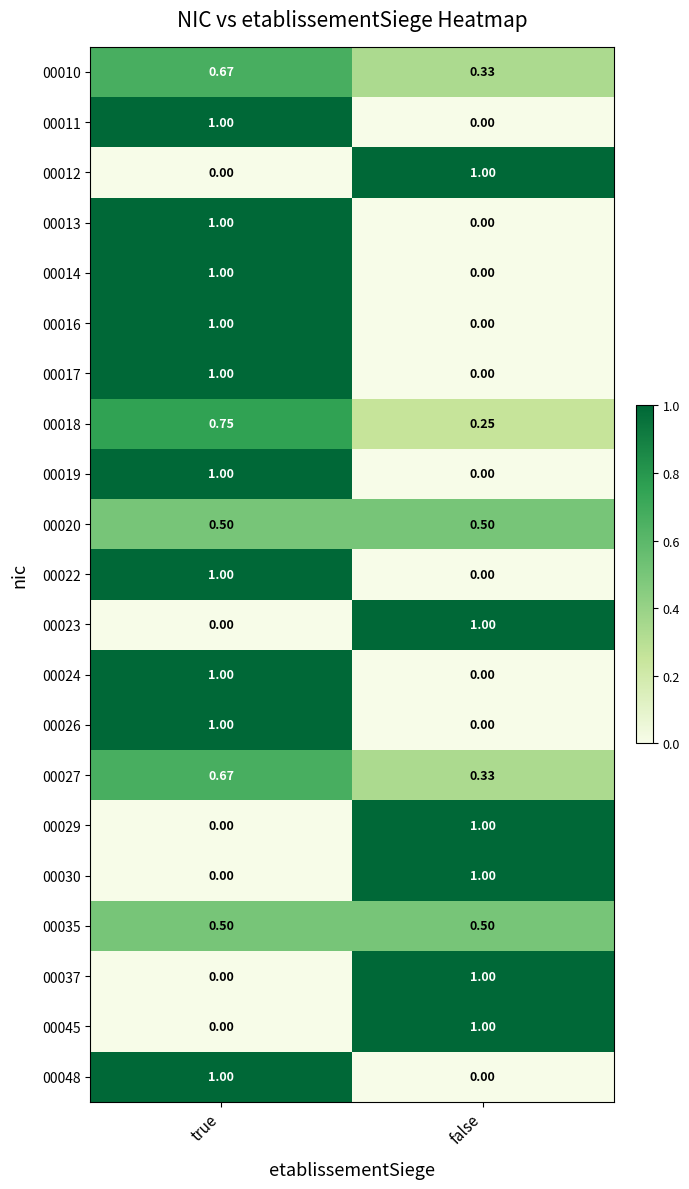

How many series are shown in this chart?

21